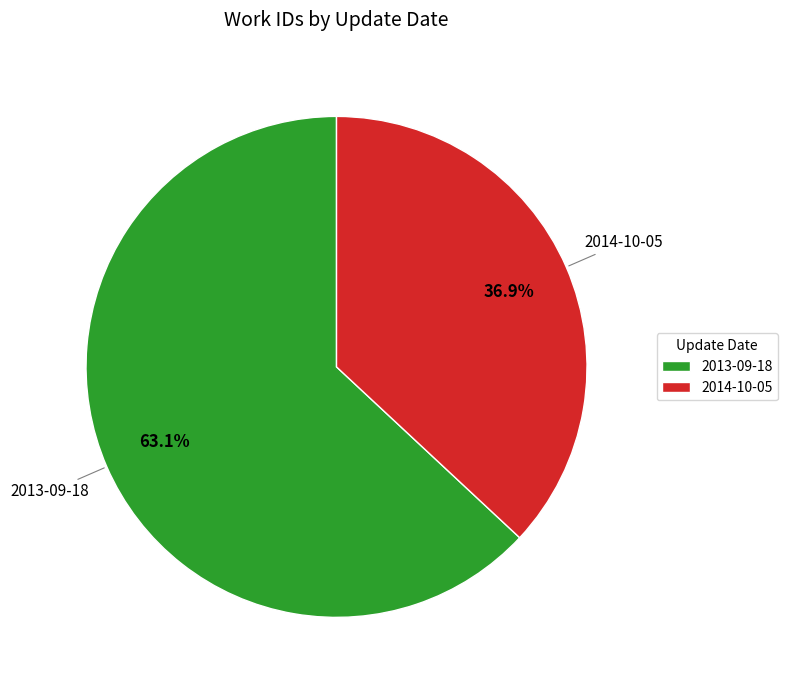

To the nearest percent, what is the combined percentage of 2013-09-18 and 2014-10-05?

100%